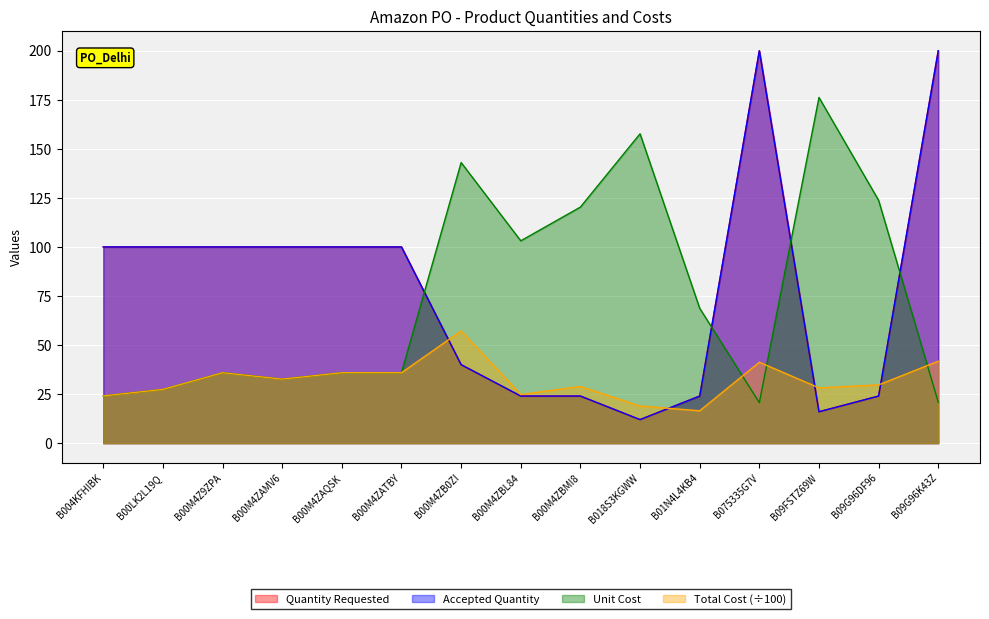

At how many categories does at least one series exceed 197?

2